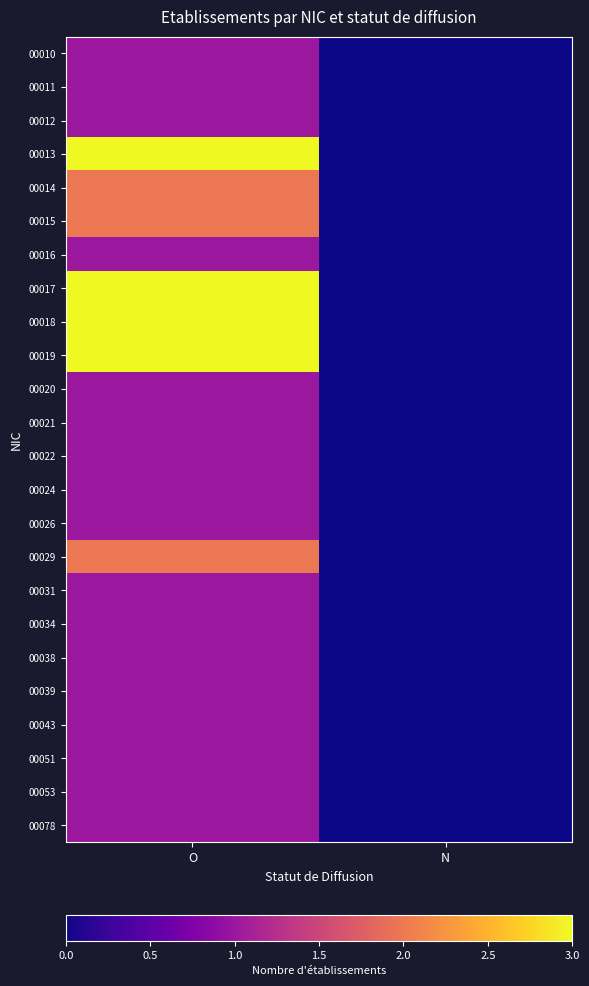

Reading left to right, list all the values displayed in this chart.

00010: O=1	N=0
00011: O=1	N=0
00012: O=1	N=0
00013: O=3	N=0
00014: O=2	N=0
00015: O=2	N=0
00016: O=1	N=0
00017: O=3	N=0
00018: O=3	N=0
00019: O=3	N=0
00020: O=1	N=0
00021: O=1	N=0
00022: O=1	N=0
00024: O=1	N=0
00026: O=1	N=0
00029: O=2	N=0
00031: O=1	N=0
00034: O=1	N=0
00038: O=1	N=0
00039: O=1	N=0
00043: O=1	N=0
00051: O=1	N=0
00053: O=1	N=0
00078: O=1	N=0